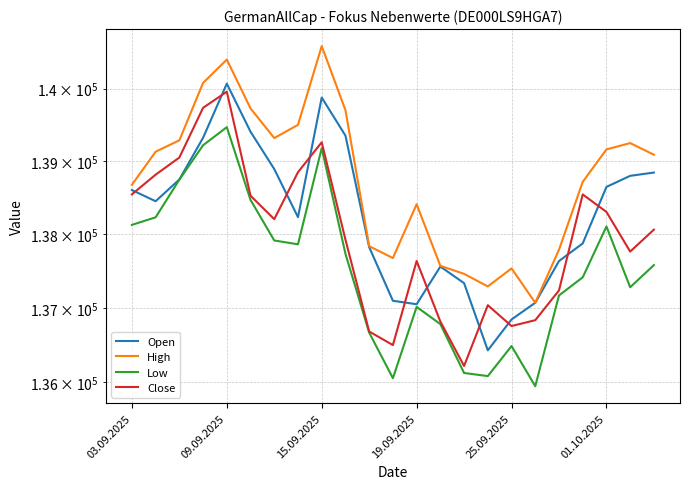

True or false: High has more than 1 interior local peaks.

True